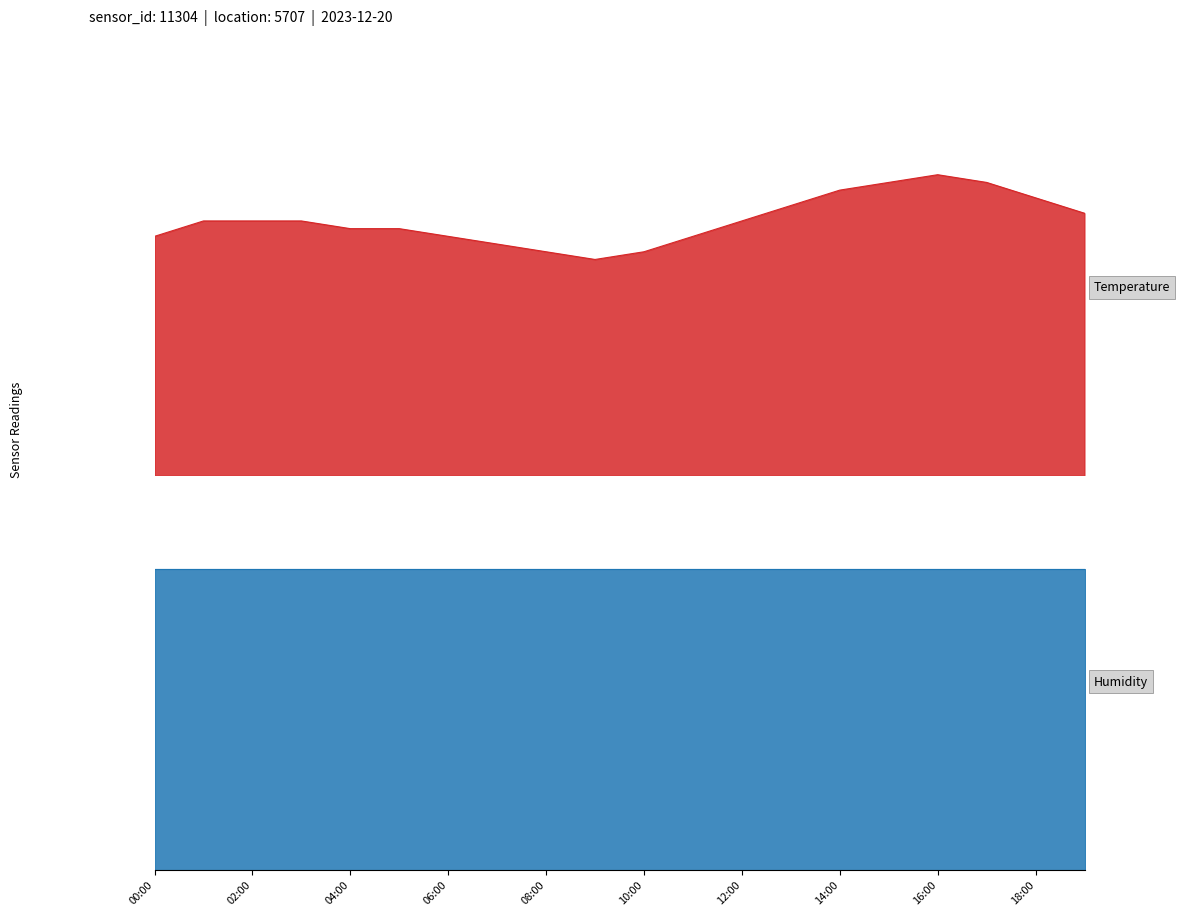

The value at 07:00 is 3.0. True or false?

True